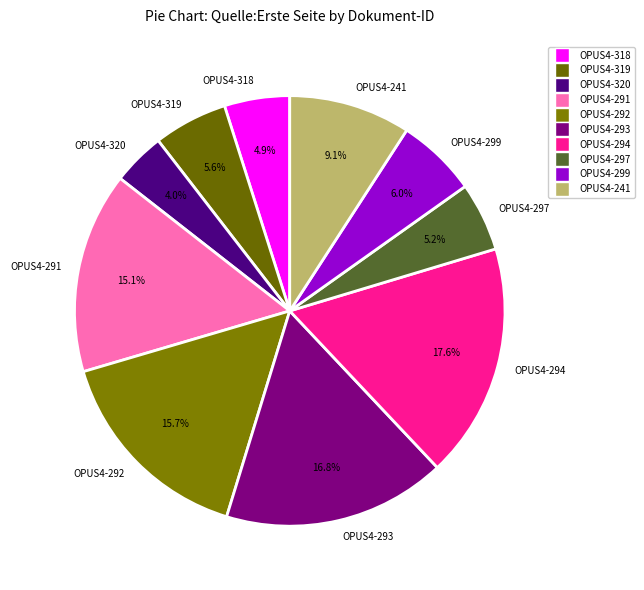

To the nearest percent, what is the average slice percentage?

10%